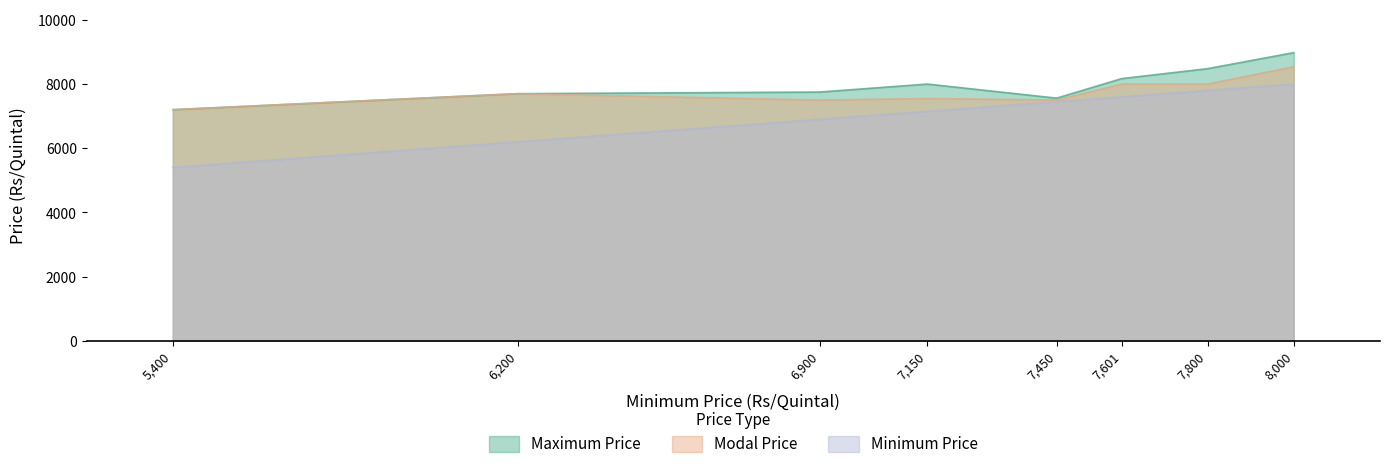

How many lines are shown in the chart?

3